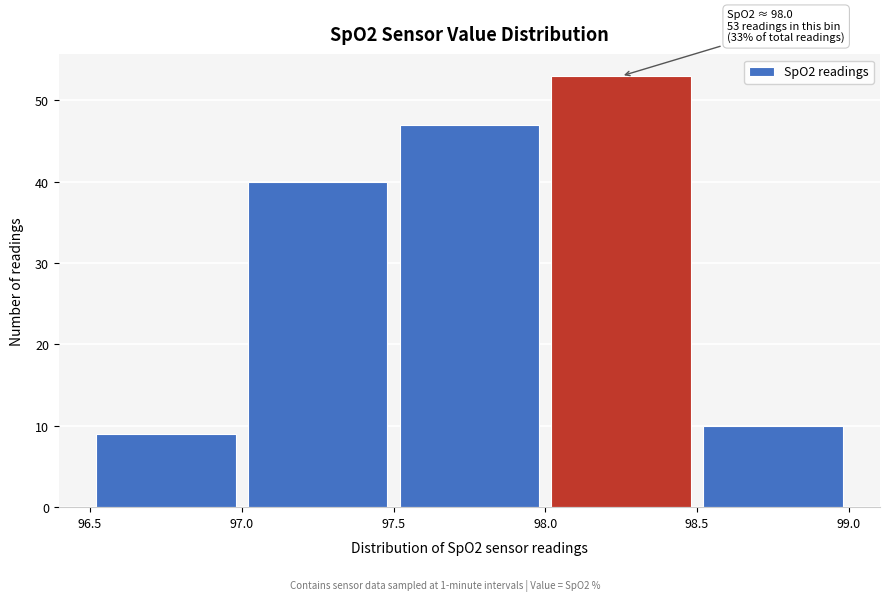

Which range on the x-axis has the tallest bar?

98.0 to 98.5